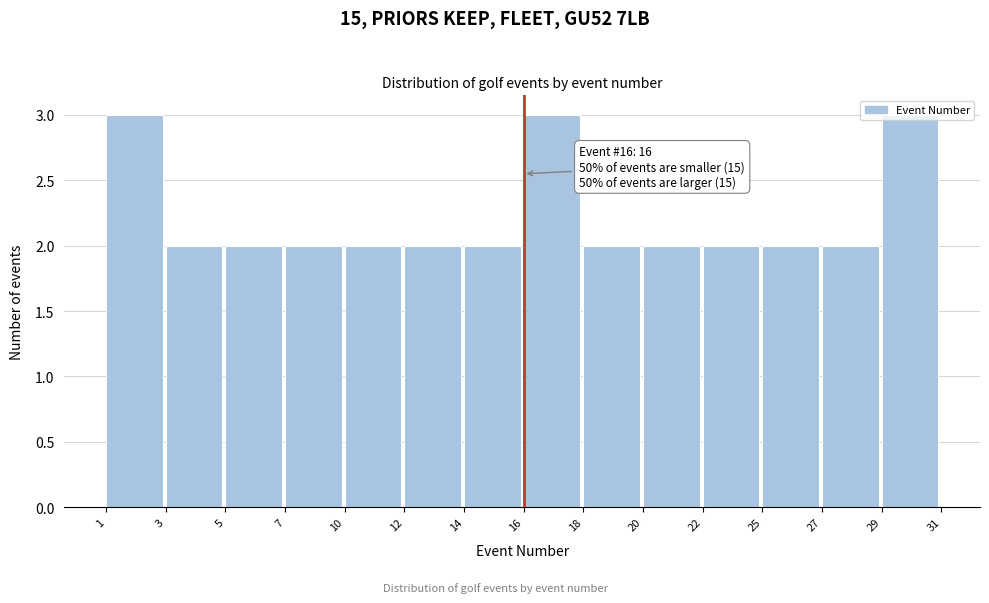

What is the sum of all values?

31